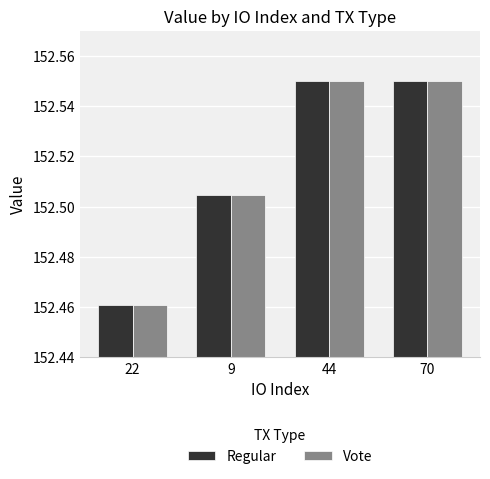

What position from the left is 70?

4